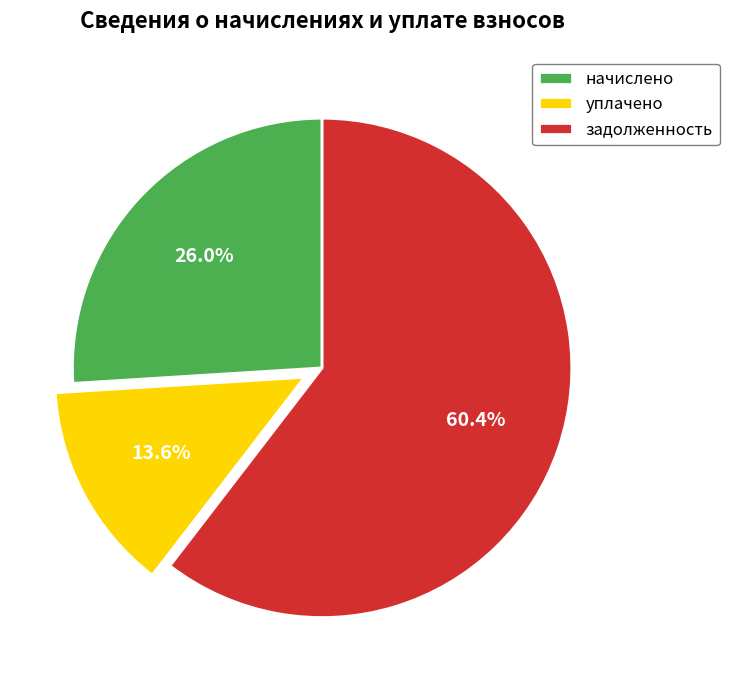

Does задолженность represent more than half of the total?

Yes